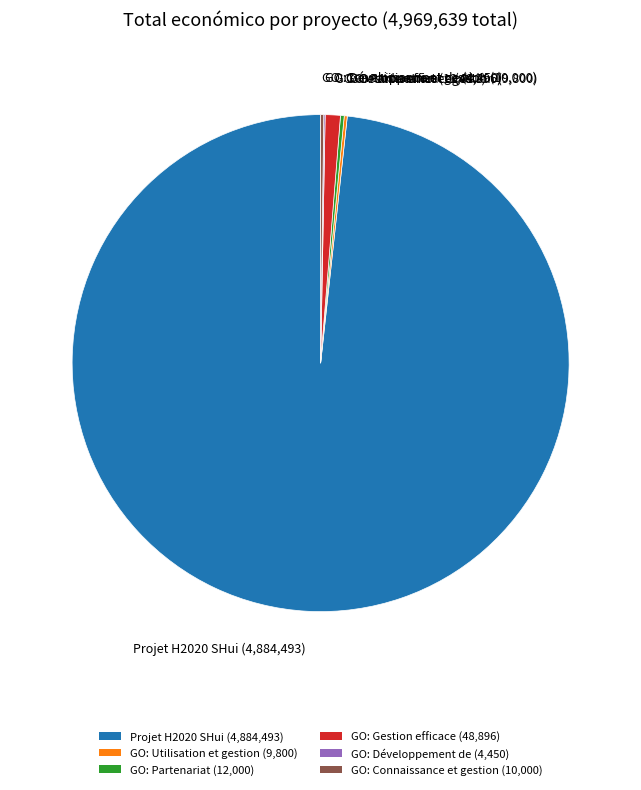

Does any single category account for the majority?

Yes